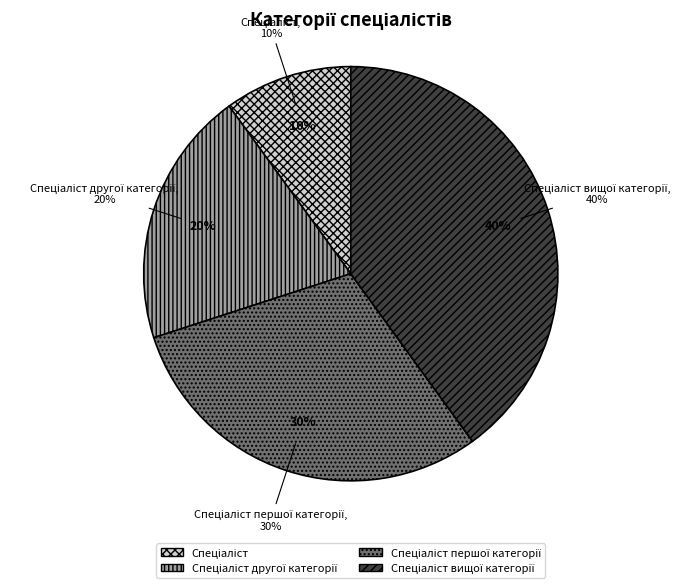

Count the number of slices in the pie.

4